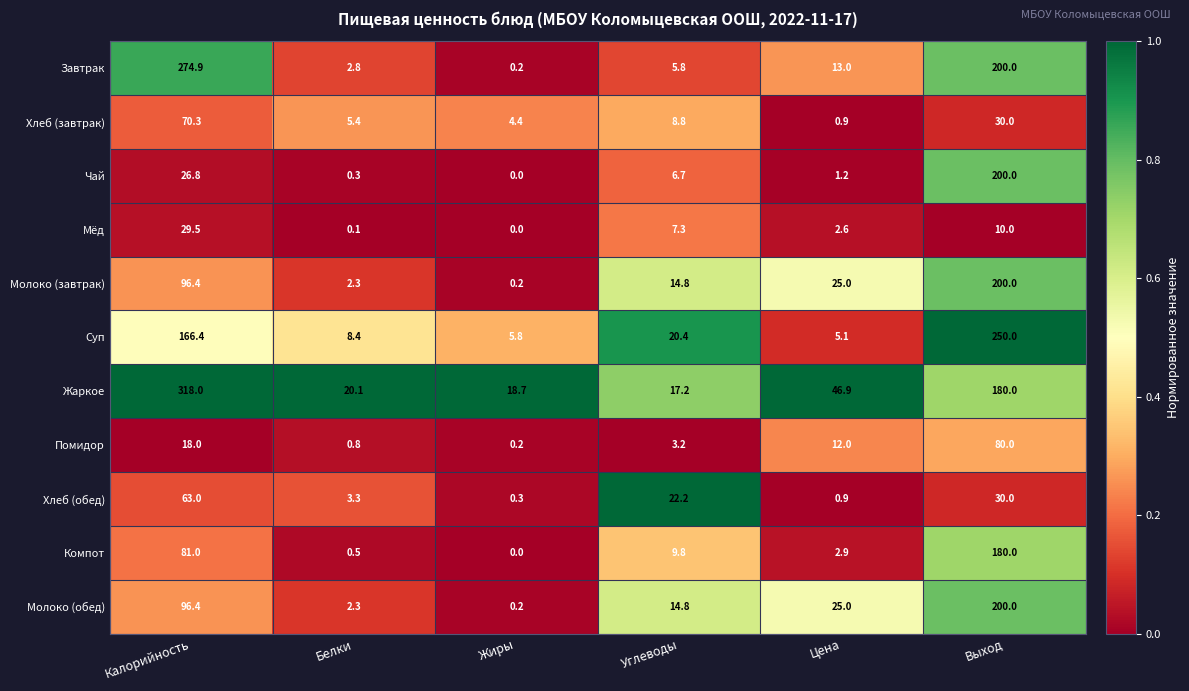

What is the spread (max minus min) of values at Жиры?

18.7